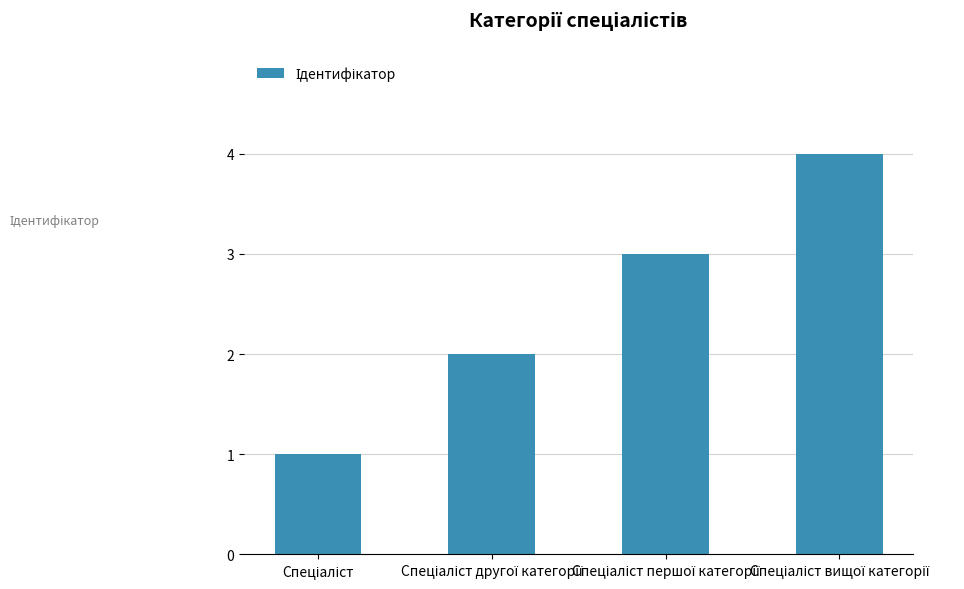

What is the difference between the maximum and minimum values?

3